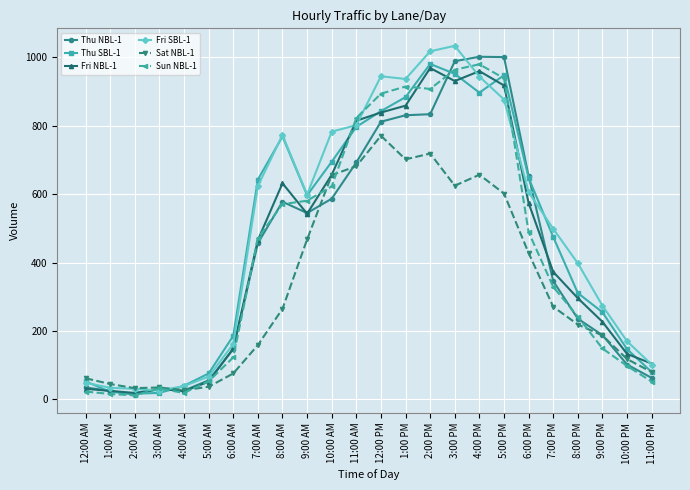

Is it true that Sun NBL-1 equals 571 at 8:00 AM?

True